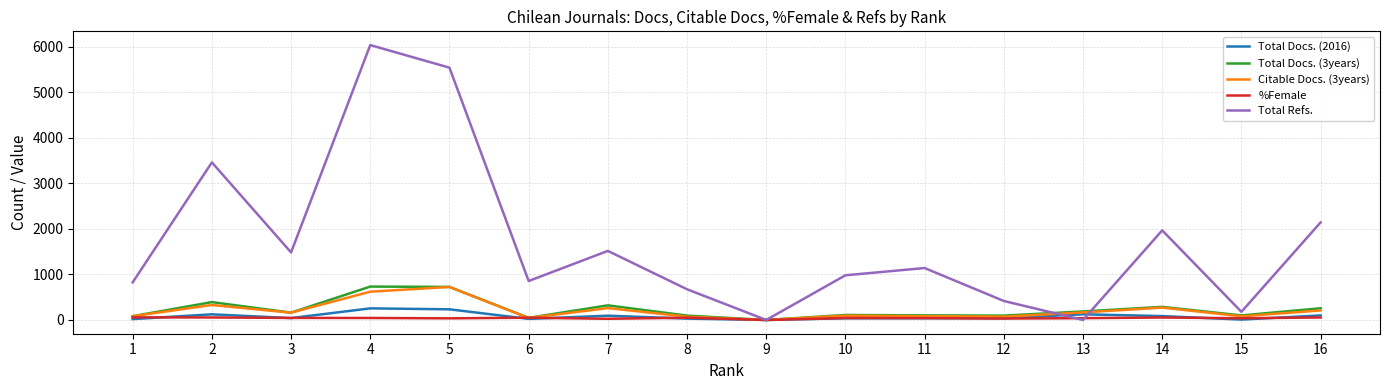

What is the maximum value shown in the chart?

6034